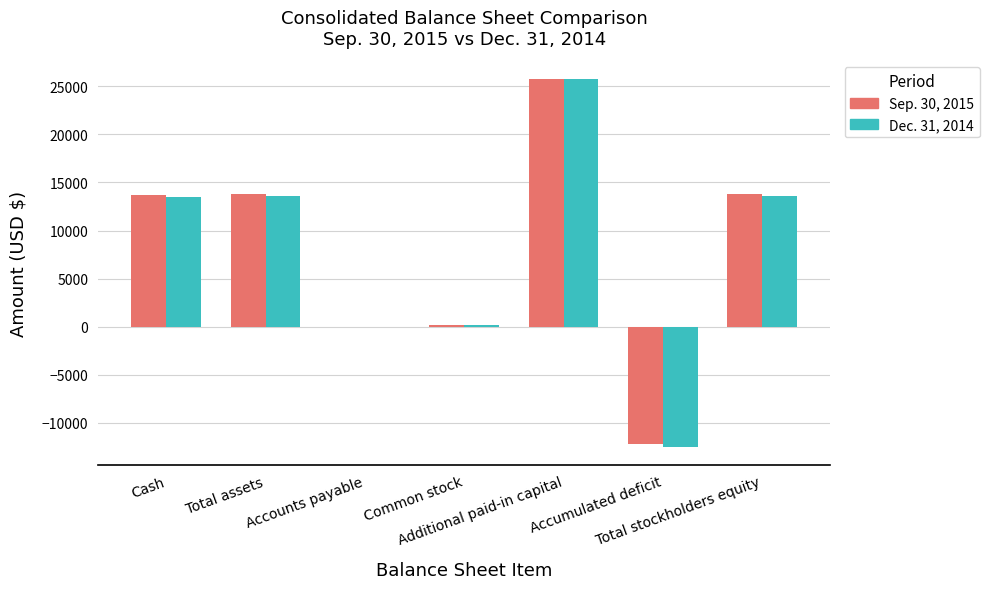

Which series has the largest total across all categories?

Sep. 30, 2015